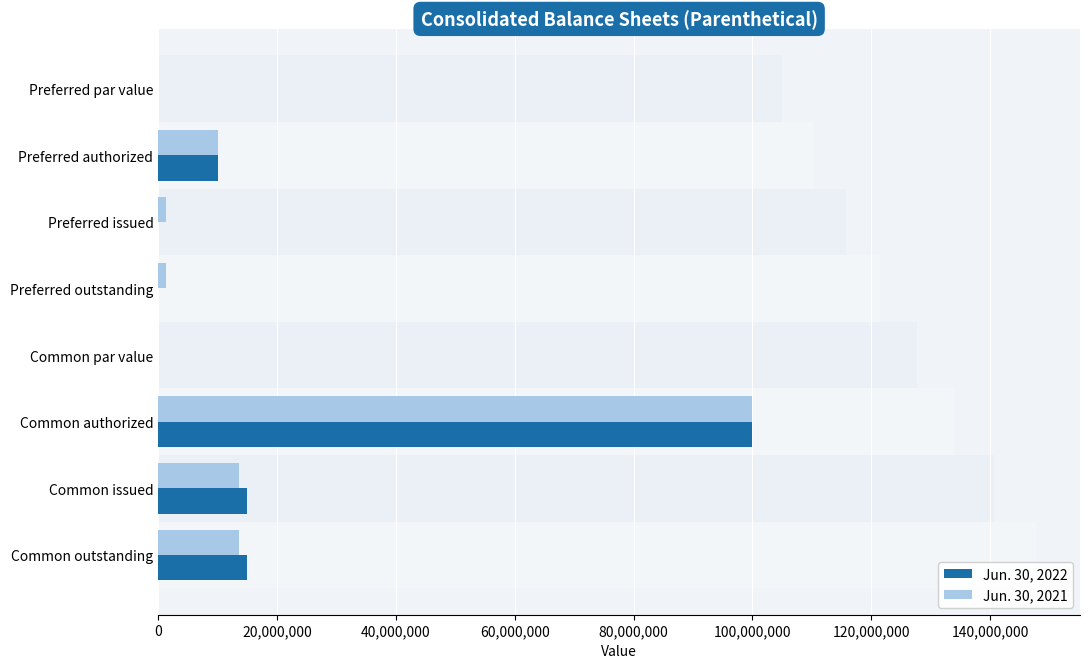

Count the number of categories in the chart.

8